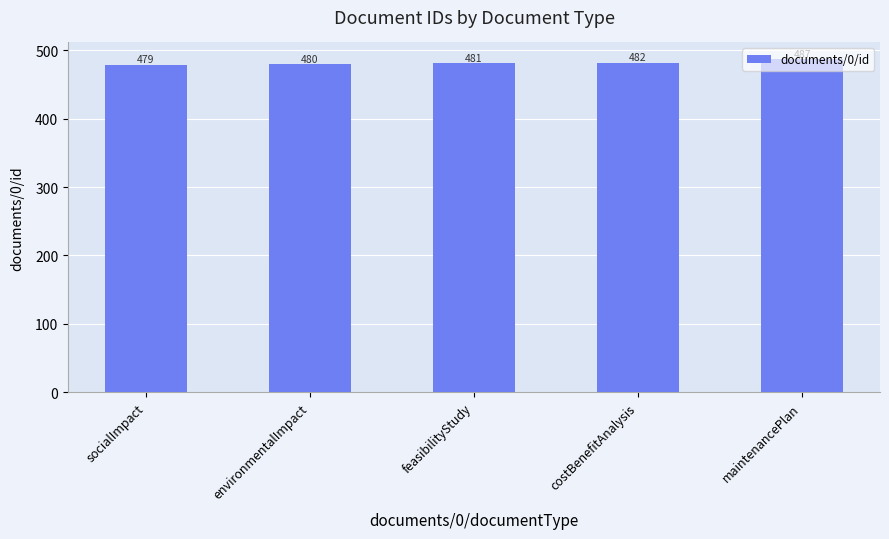

What position from the left is feasibilityStudy?

3